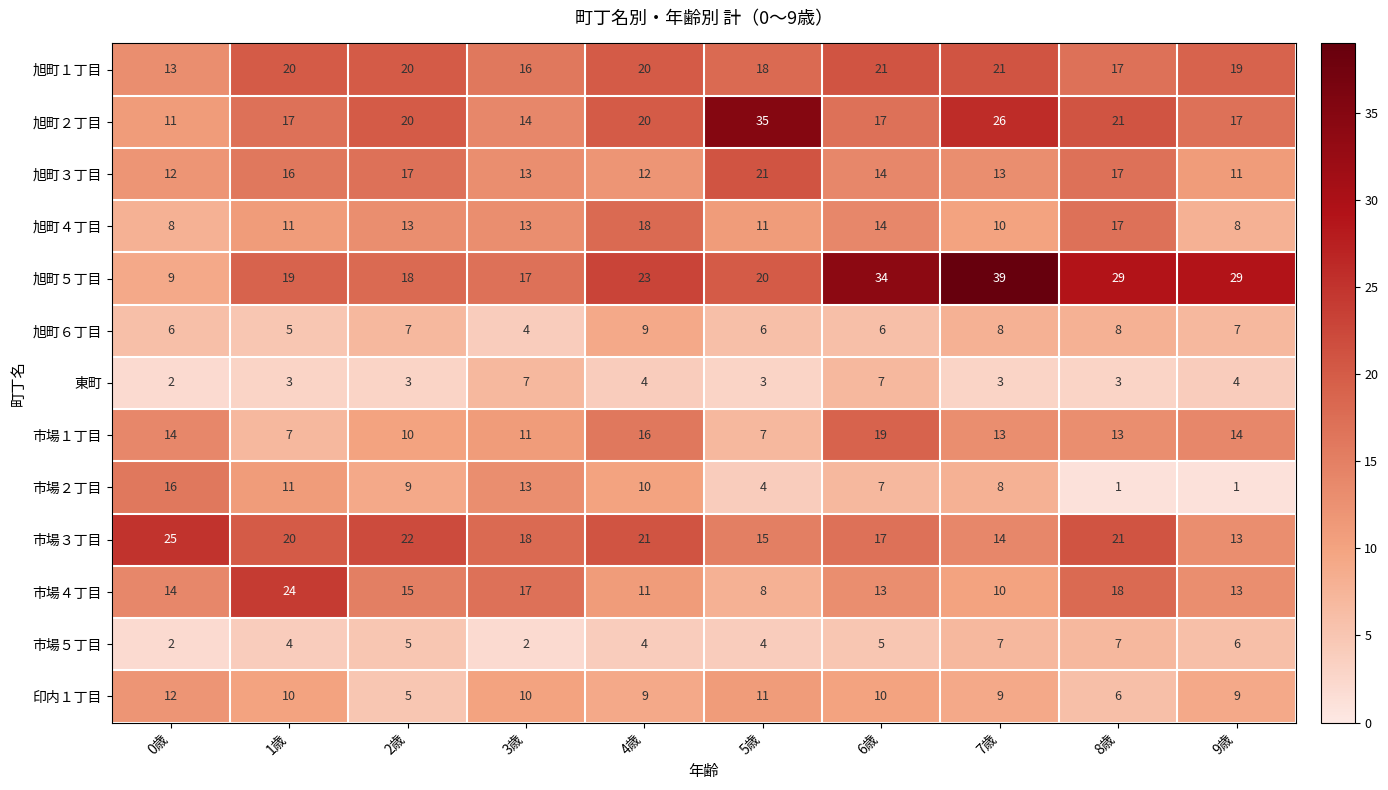

The value of 旭町６丁目 at 4歳 is 9. True or false?

True